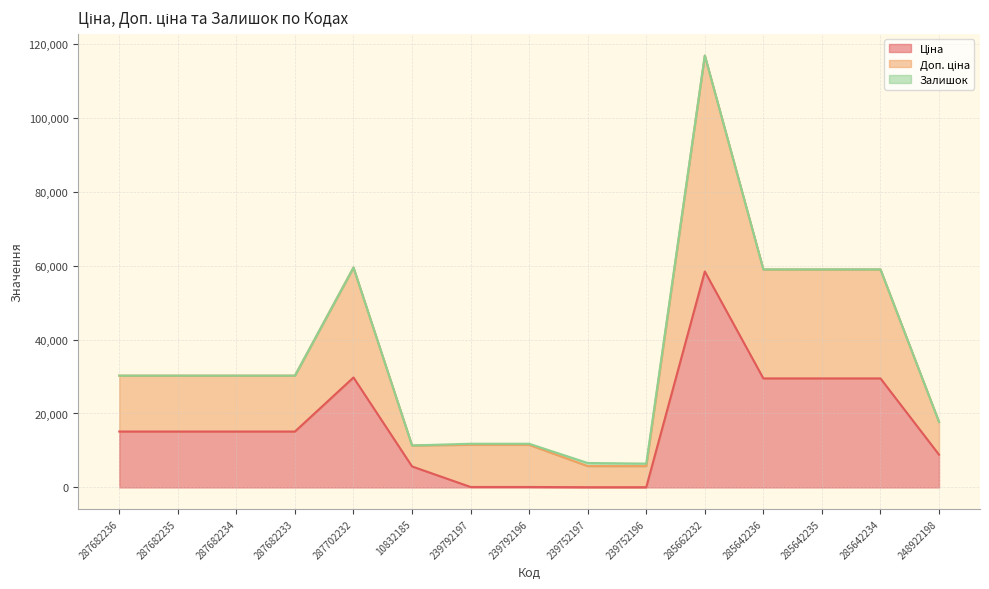

What is the total value across all series at 287682235?

30240.0